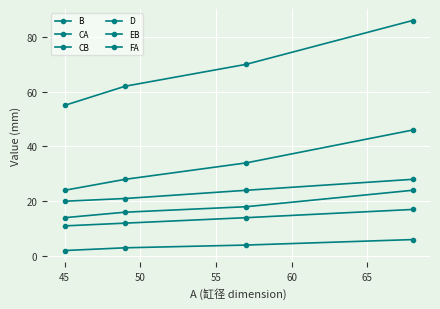

Which series has the largest range (max minus min)?

B